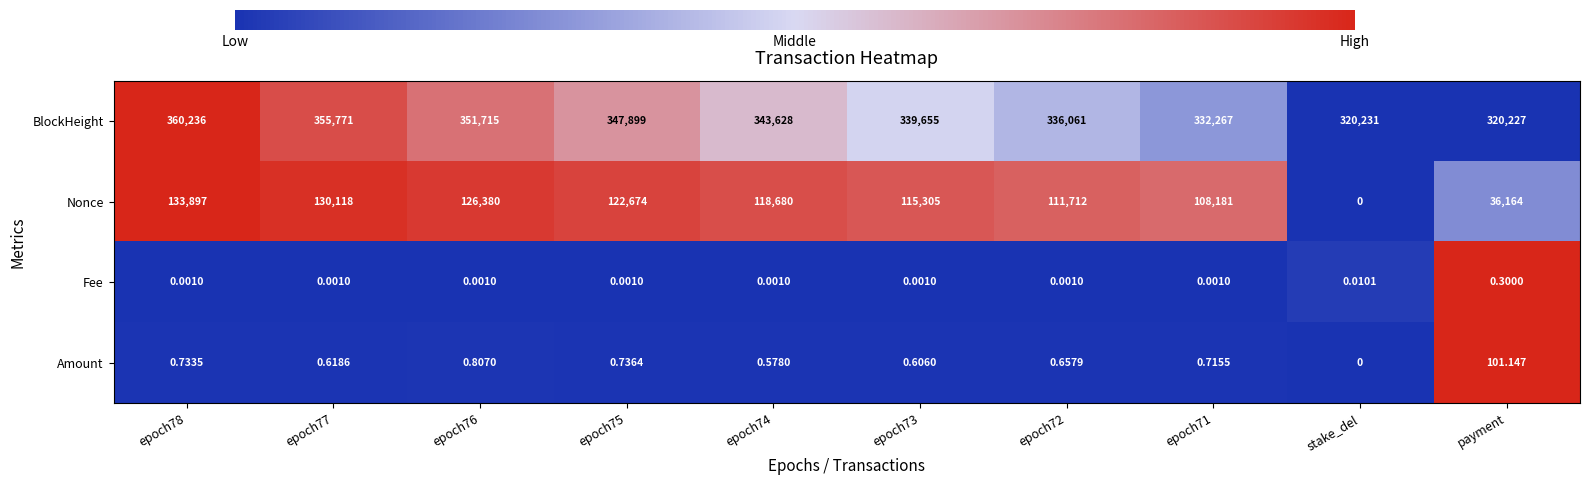

What is the spread (max minus min) of values at epoch72?

336061.0